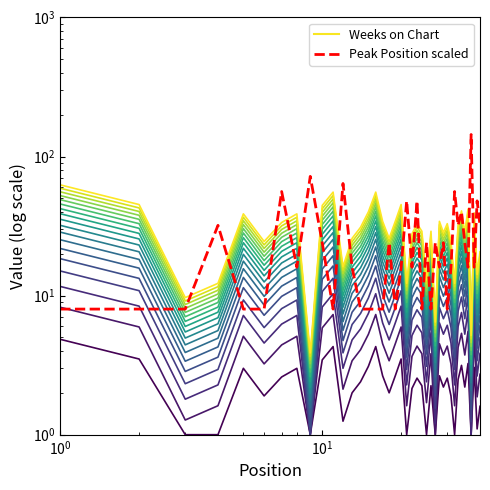

What is the lowest value of the line_0 series?

1.0